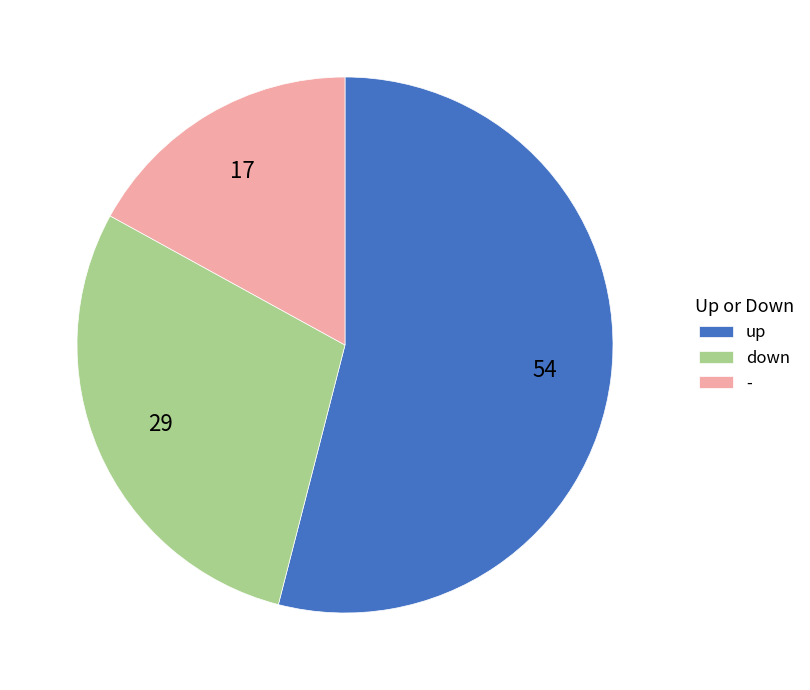

Is it true that down is 23% of the pie?

False